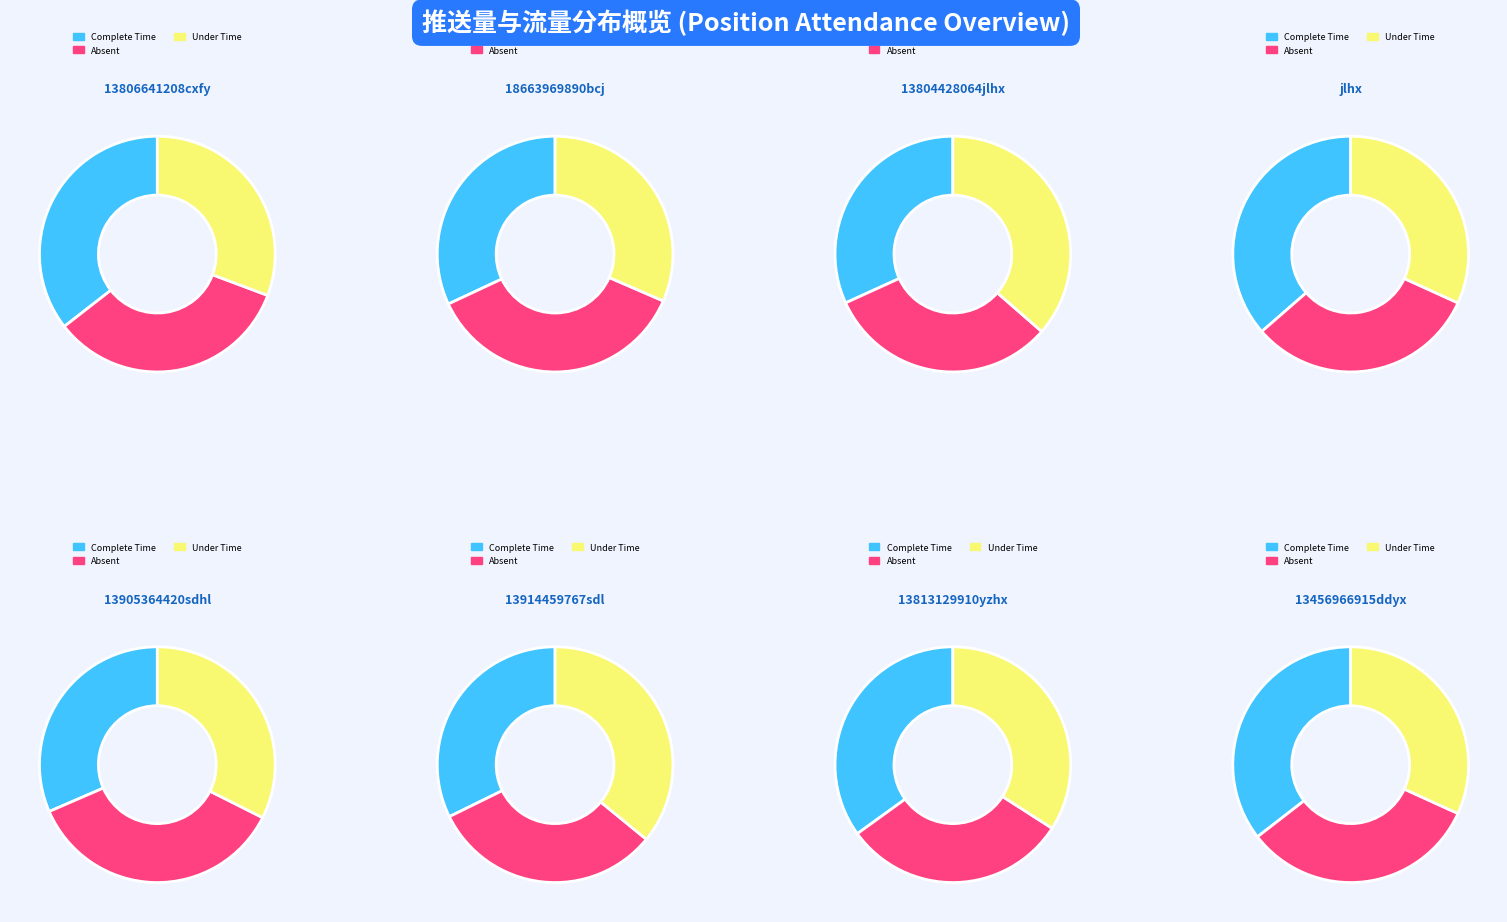

Is there any slice that represents more than half of the pie?

No